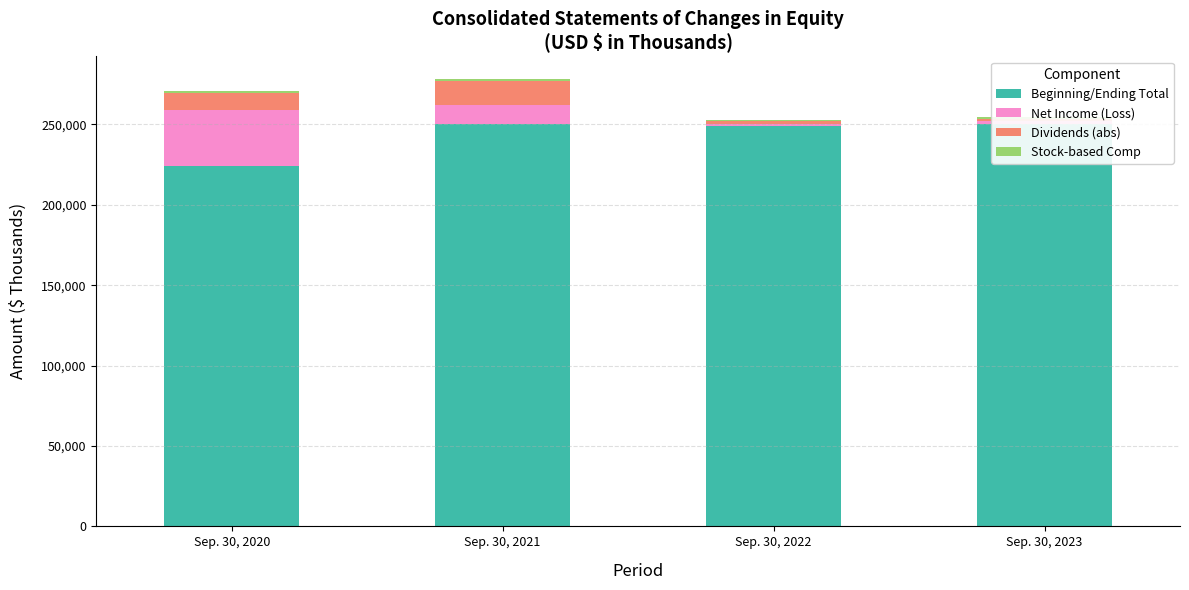

What is the difference between the maximum and minimum values in the Stock-based Comp series?

300